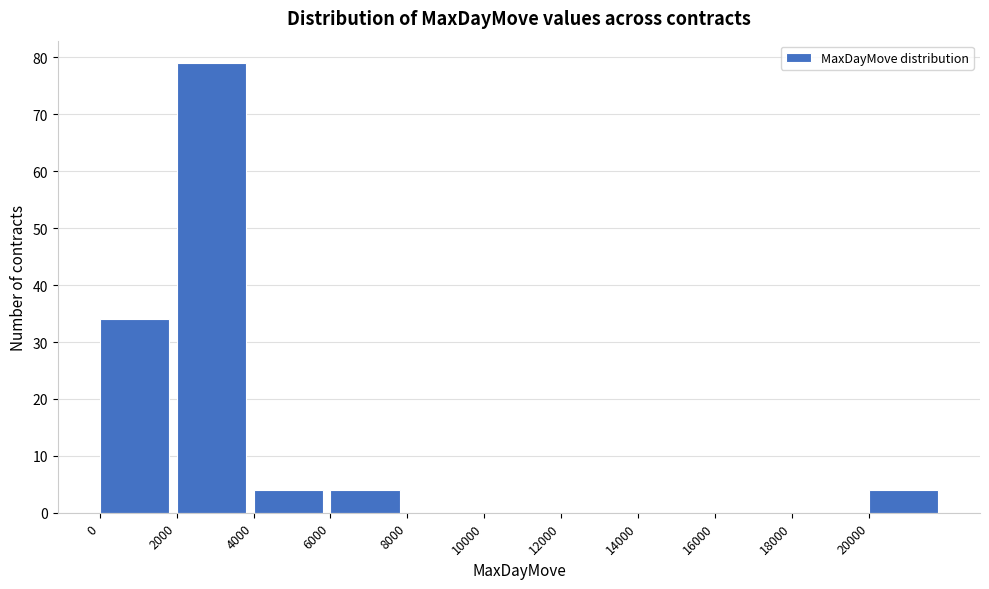

Reading left to right, transcribe this chart: for each bar, give the range it covers on the x-axis and its height. The values are not printed on the chart, so give them approximately, as read against the axis.

0 to 2000: 34
2000 to 4000: 79
4000 to 6000: 4
6000 to 8000: 4
8000 to 10000: 0
10000 to 12000: 0
12000 to 14000: 0
14000 to 16000: 0
16000 to 18000: 0
18000 to 20000: 0
20000 to 22000: 4